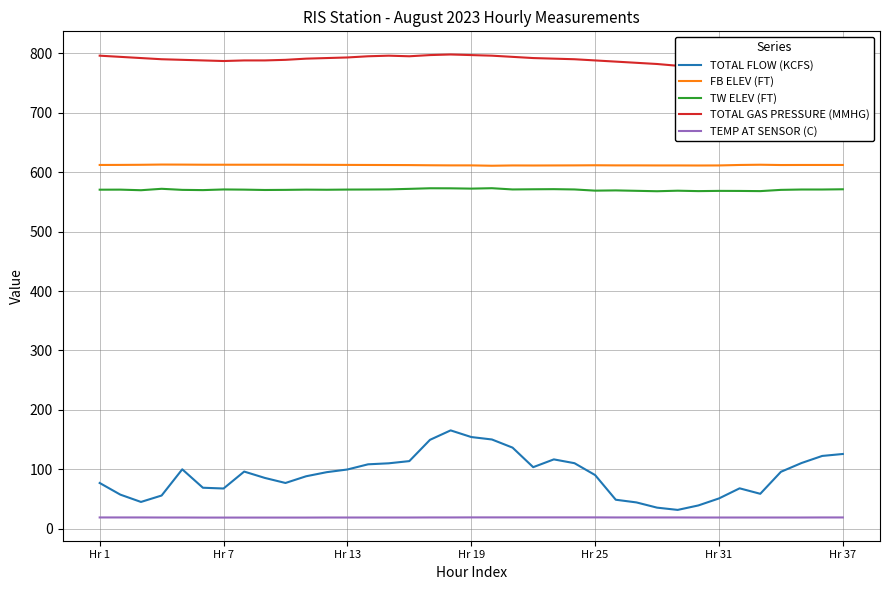

Reading left to right, transcribe all the data shown in this chart.

TOTAL FLOW (KCFS): 77.0	57.4	45.1	55.9	100.0	69.0	67.7	96.2	85.5	77.0	88.3	95.2	99.7	108.4	110.1	113.8	149.6	165.5	154.3	150.2	136.5	103.6	116.7	110.3	90.3	48.8	44.3	35.5	31.7	39.2	51.0	68.0	58.8	95.8	110.6	122.5	125.8
FB ELEV (FT): 612.1	612.2	612.4	612.8	612.7	612.5	612.5	612.5	612.5	612.5	612.4	612.3	612.2	612.1	612.0	611.9	611.6	611.4	611.4	610.8	611.3	611.2	611.3	611.4	611.6	611.4	611.4	611.3	611.3	611.2	611.3	612.1	612.5	612.0	612.1	612.1	612.1
TW ELEV (FT): 570.5	570.6	569.6	572.0	570.2	569.8	570.9	570.6	570.0	570.2	570.6	570.4	570.7	570.8	571.0	571.9	572.9	572.8	572.3	573.0	570.9	571.2	571.4	570.9	568.9	569.3	568.6	567.9	568.8	568.1	568.5	568.4	568.1	570.2	570.8	570.8	571.2
TOTAL GAS PRESSURE (MMHG): 796.0	794.0	792.0	790.0	789.0	788.0	787.0	788.0	788.0	789.0	791.0	792.0	793.0	795.0	796.0	795.0	797.0	798.0	797.0	796.0	794.0	792.0	791.0	790.0	788.0	786.0	784.0	782.0	779.0	778.0	779.0	781.0	780.0	781.0	782.0	783.0	784.0
TEMP AT SENSOR (C): 19.0	19.0	19.0	18.9	18.9	18.8	18.8	18.8	18.8	18.8	18.8	18.9	18.9	18.9	18.9	18.9	19.0	19.0	19.1	19.1	19.1	19.1	19.1	19.1	19.1	19.0	19.0	19.0	19.0	18.9	18.9	18.9	18.9	18.9	18.9	19.0	19.0